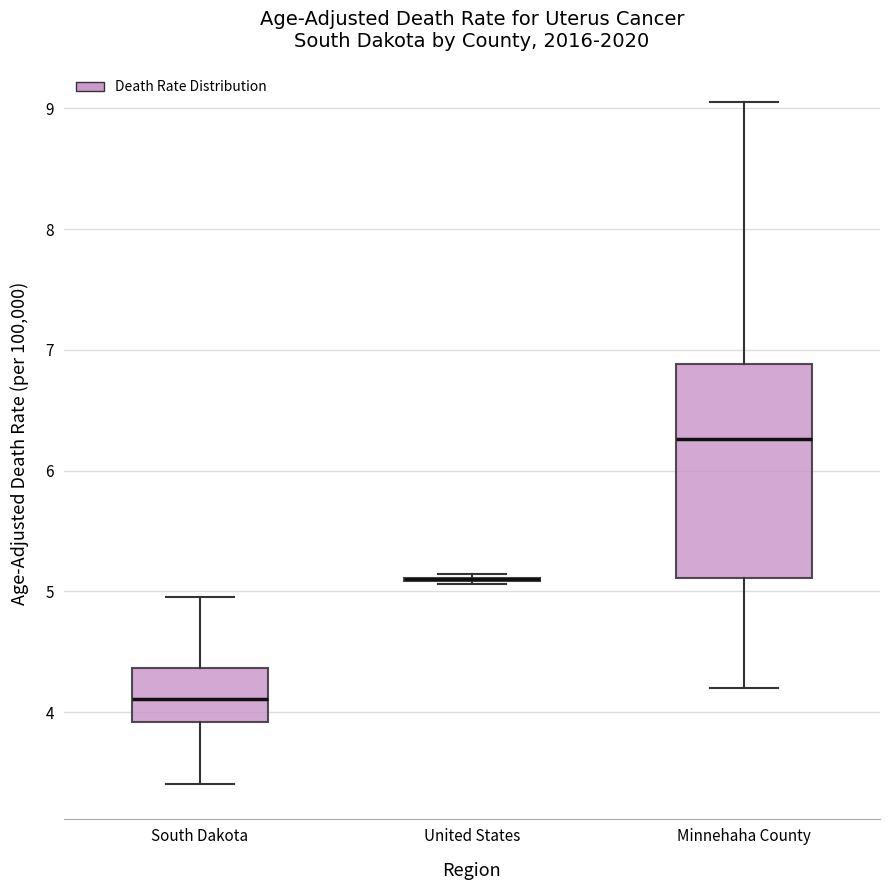

Reading left to right, read every box against the y-axis: the position of its median line, the range the box covers, and the ends of its whiskers. The values are not printed on the chart, so give them approximately, as read against the axis.

South Dakota: median 4.1, box 3.9 to 4.4, whiskers 3.4 to 5.0
United States: box collapsed to a line at 5.1, whiskers 5.1 to 5.1
Minnehaha County: median 6.3, box 5.1 to 6.9, whiskers 4.2 to 9.1